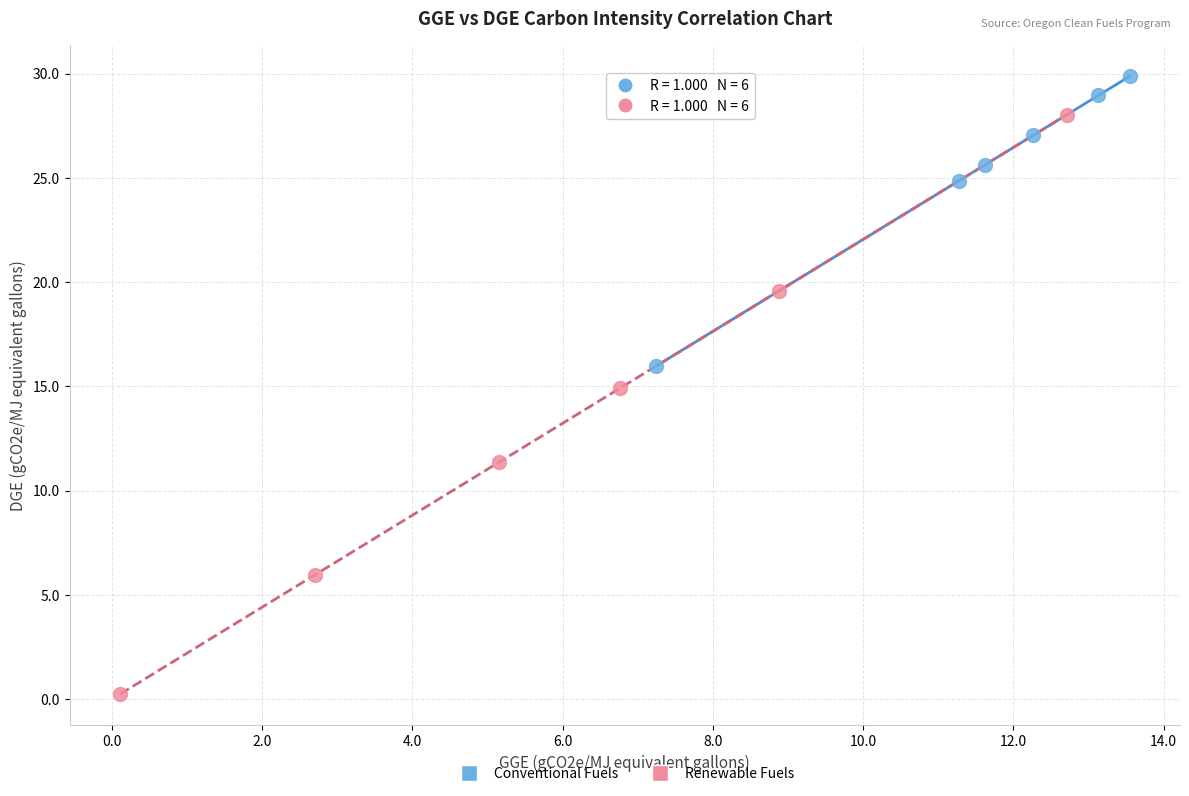

Which series contains the lowest Y value?

Renewable Fuels